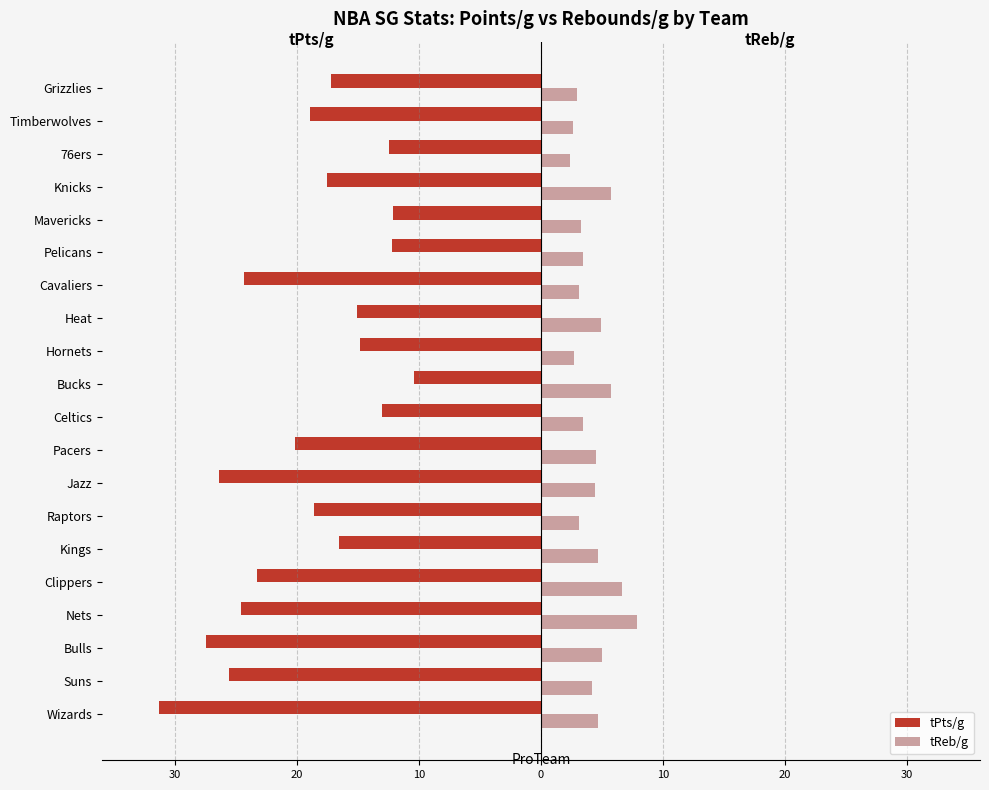

What are all the series names shown in the legend?

tPts/g, tReb/g